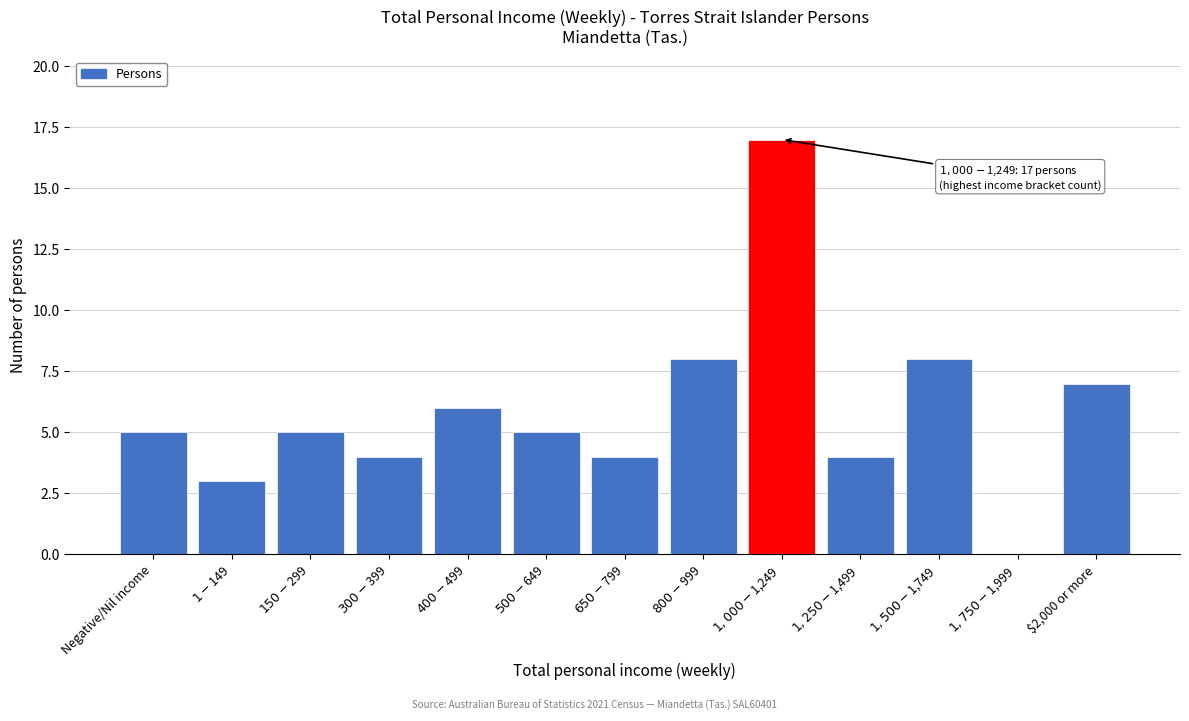

True or false: the data shows 7 at $2,000 or more.

True